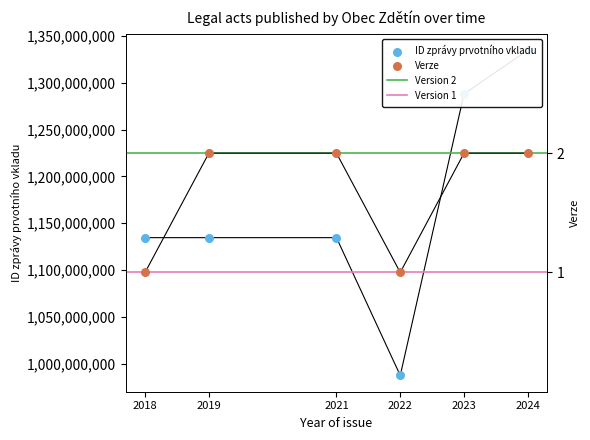

At how many categories does at least one series exceed 628620193?

6